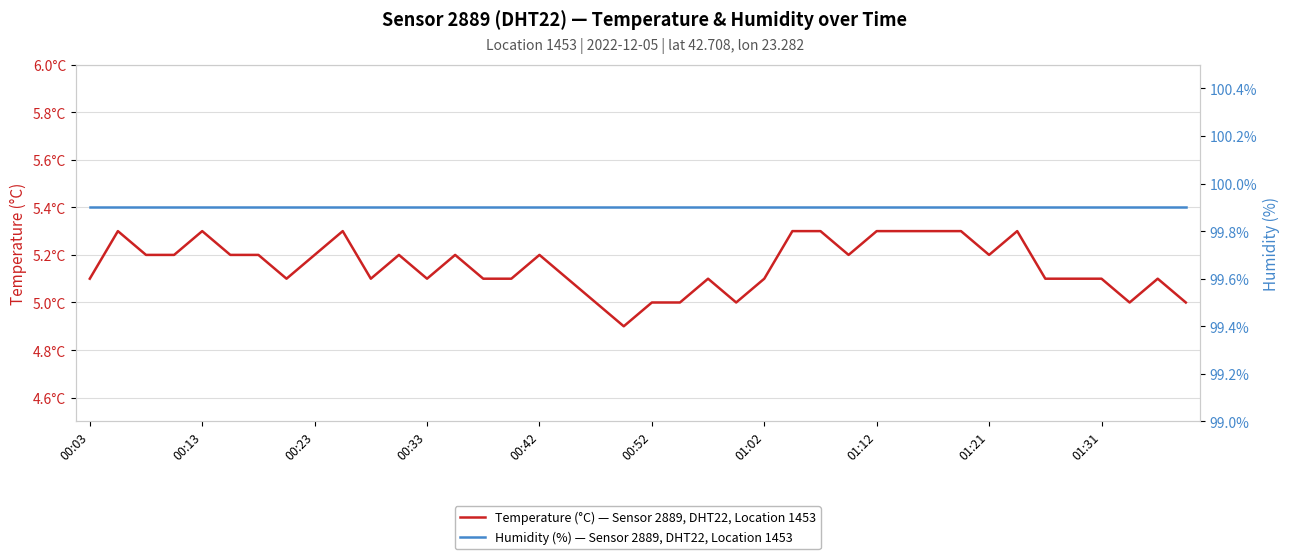

Rank the series at 00:33 from highest to lowest value.

Humidity (%) — Sensor 2889, DHT22, Location 1453, Temperature (°C) — Sensor 2889, DHT22, Location 1453